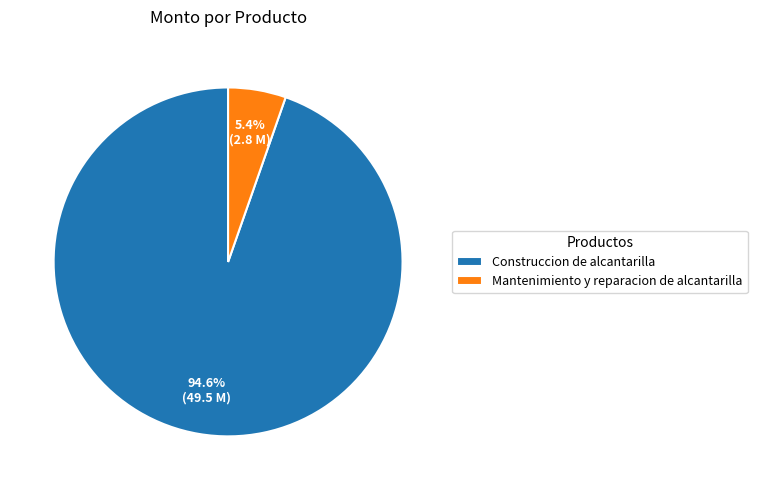

What is the ratio of the value at Mantenimiento y reparacion de alcantarilla to the value at Construccion de alcantarilla?

0.1